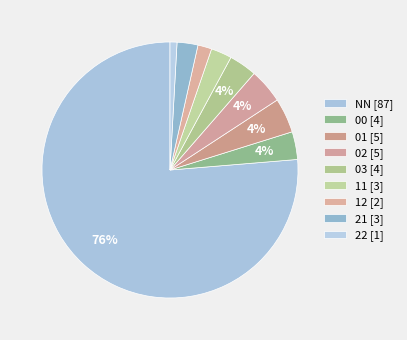

Does NN account for over 50% of the chart?

Yes